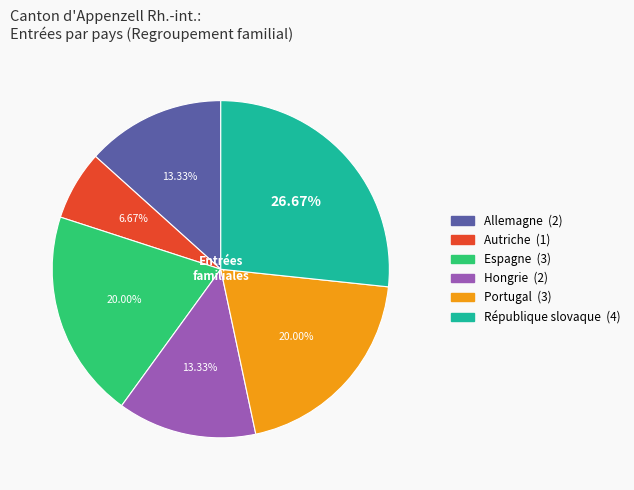

To the nearest percent, what is the difference between the Allemagne and Espagne slice percentages?

7%